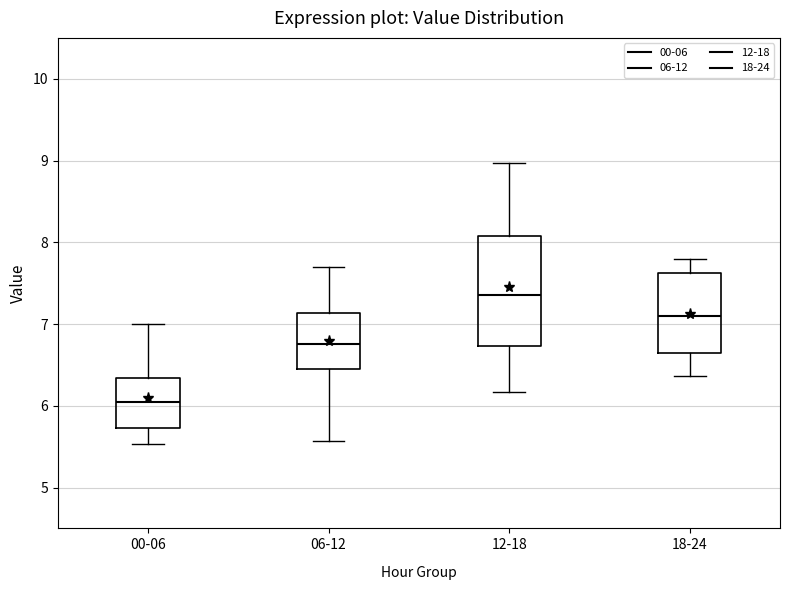

Where is the lower edge of the box for 18-24 on the y-axis? The values are not printed on the chart, so give them approximately, as read against the axis.

6.6